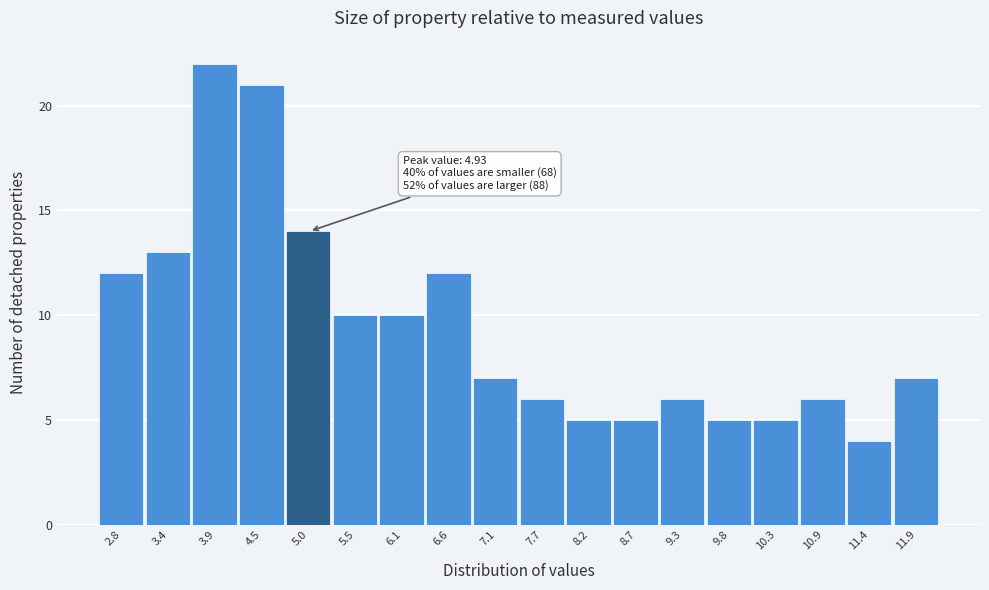

Over which range of the x-axis is the bar tallest?

3.6 to 4.2